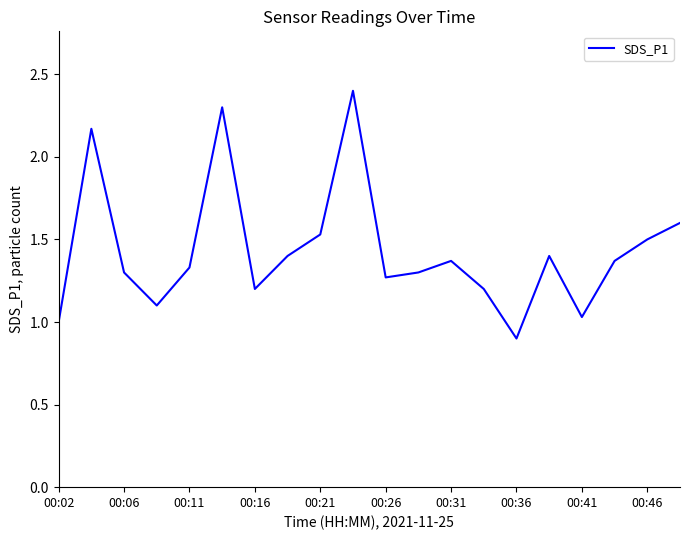

What is the minimum value shown in the chart?

0.9